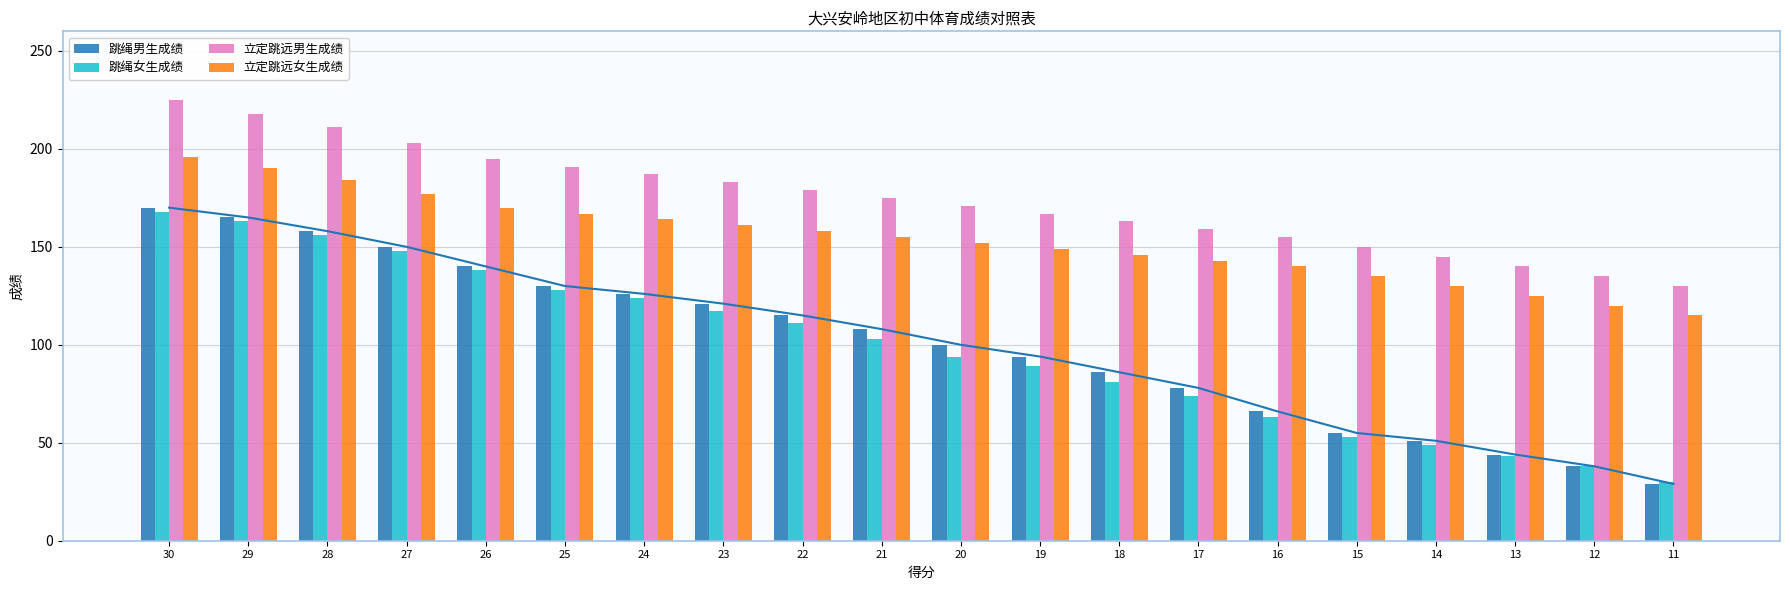

Rank the series by their maximum value, from lowest to highest.

跳绳女生成绩, 跳绳男生成绩, 立定跳远女生成绩, 立定跳远男生成绩